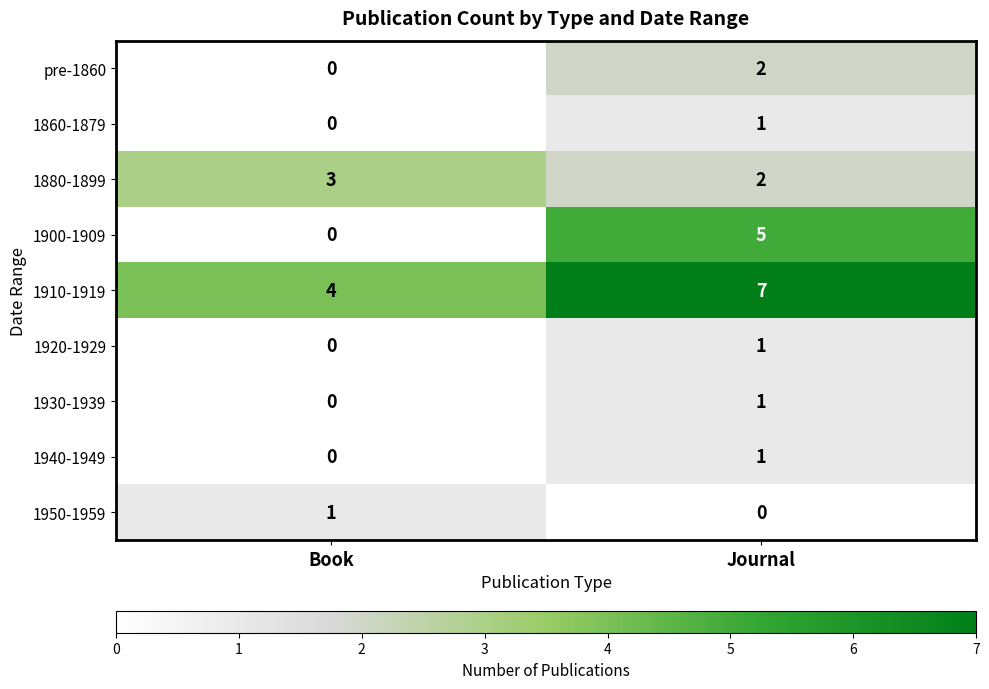

Which series has the largest total across all categories?

1910-1919